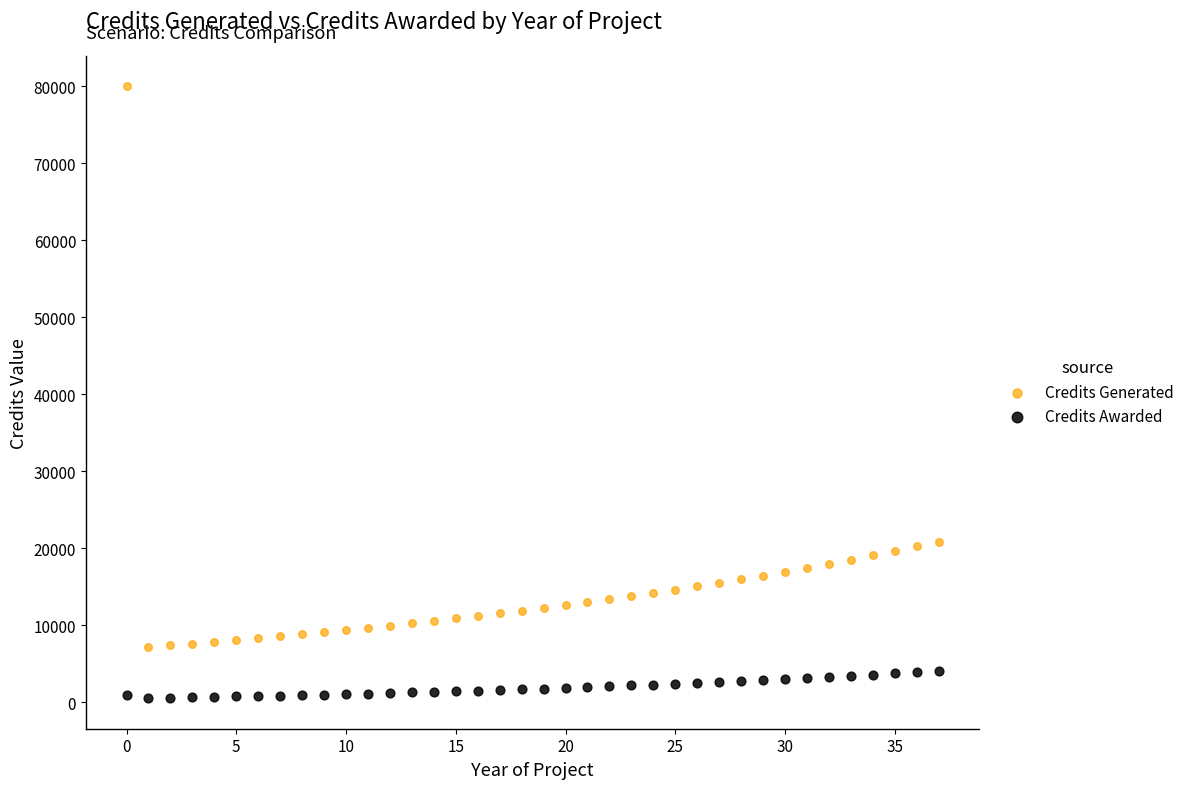

Which series reaches the maximum Y coordinate?

Credits Generated